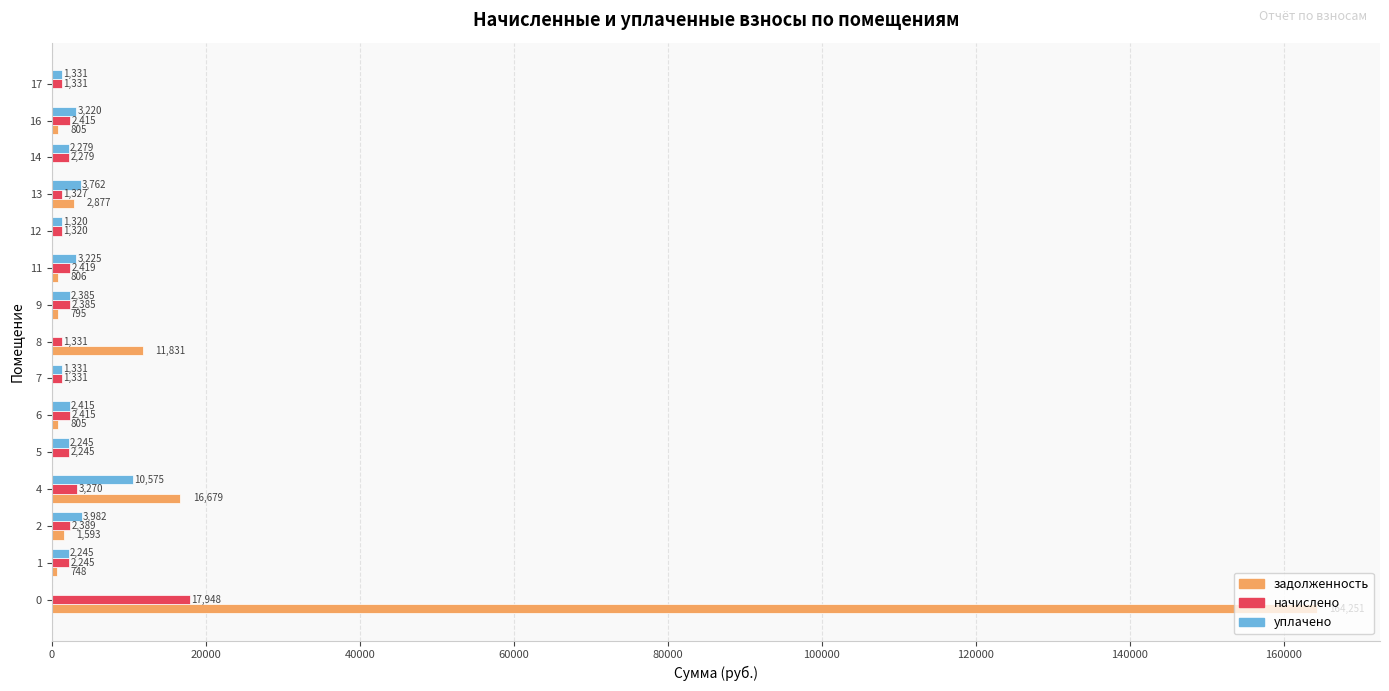

What is the maximum value shown in the chart?

164251.2